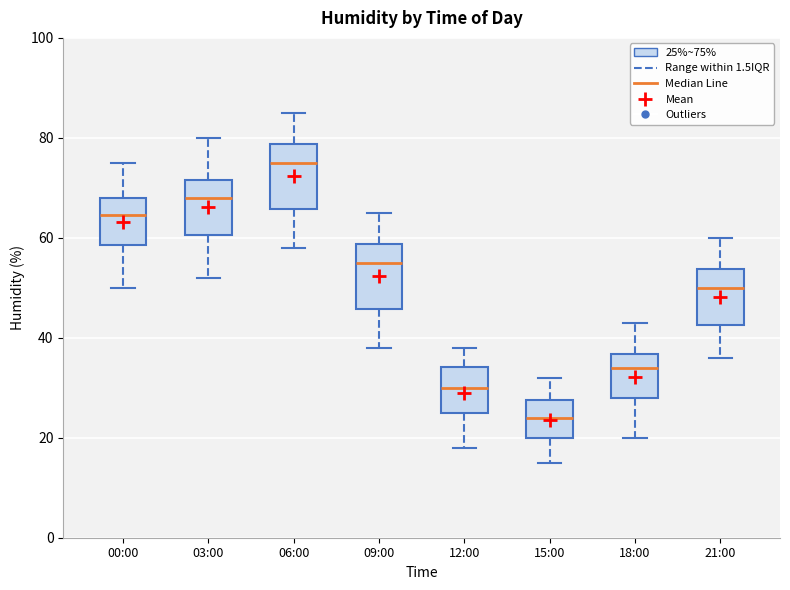

Where is the lower edge of the box for 06:00 on the y-axis? The values are not printed on the chart, so give them approximately, as read against the axis.

66